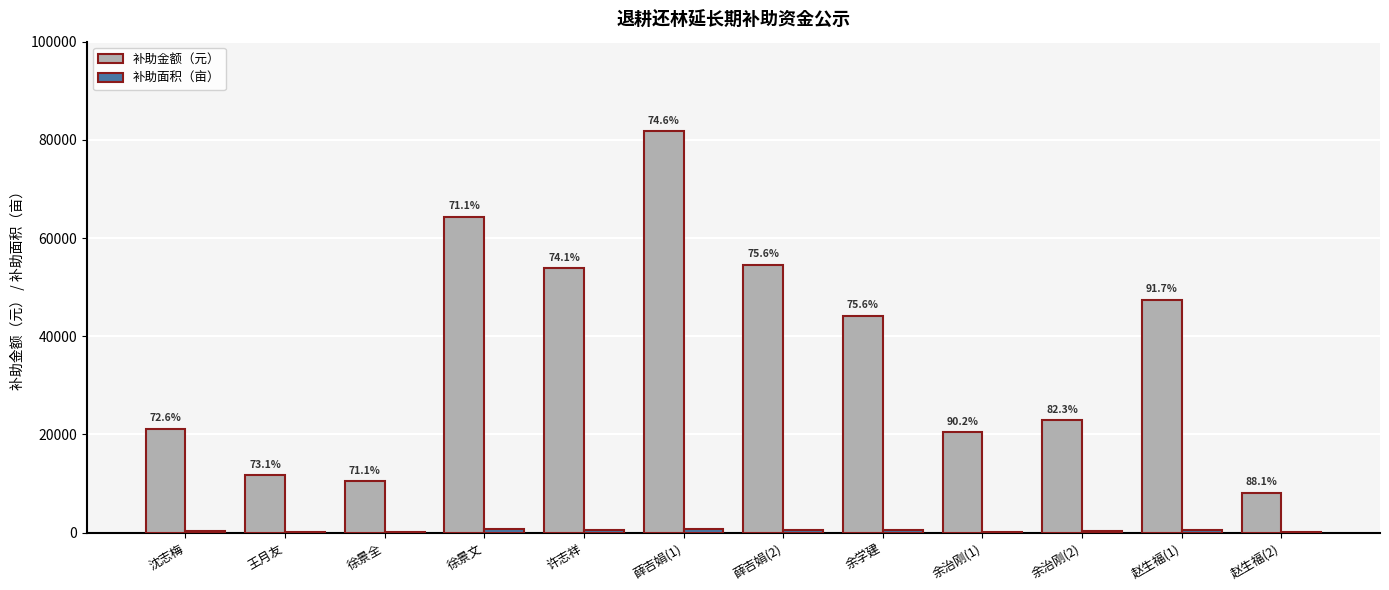

How many groups of bars are there?

12